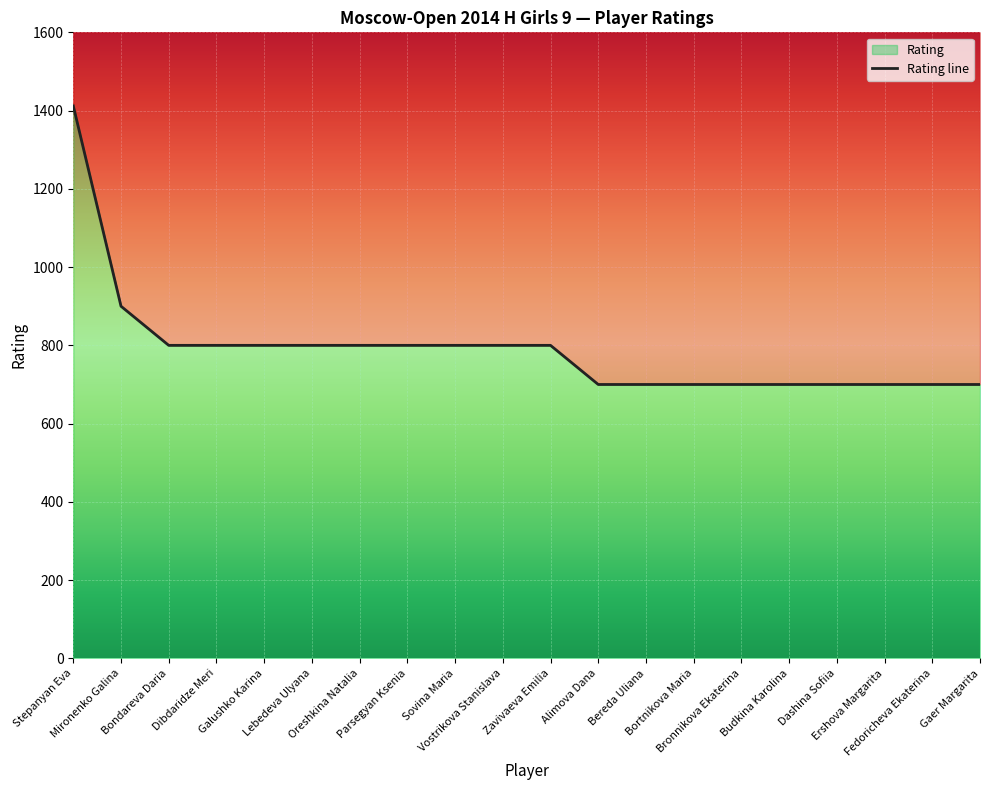

What is the greatest value displayed?

1412